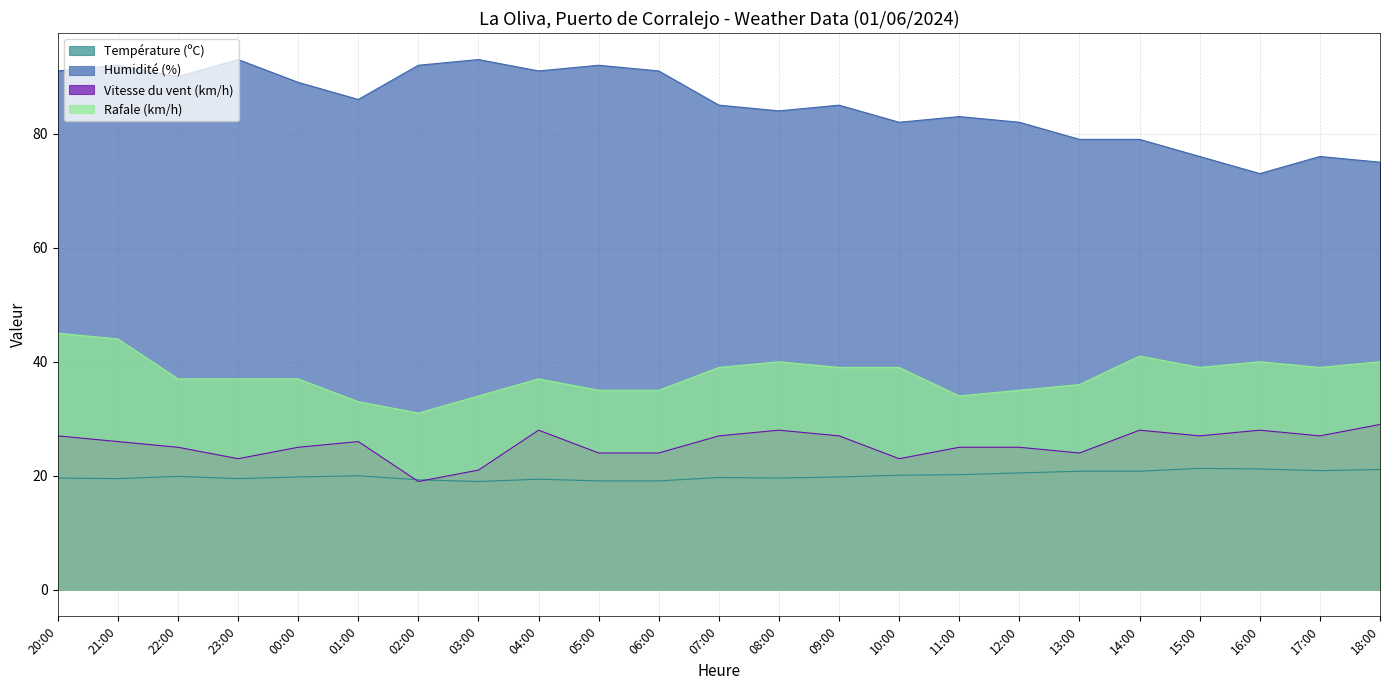

Reading left to right, list all the values displayed in this chart.

Température (ºC): 19.6	19.5	19.9	19.5	19.8	20.0	19.3	19.0	19.4	19.1	19.1	19.7	19.6	19.8	20.1	20.2	20.5	20.8	20.8	21.3	21.2	20.9	21.1
Humidité (%): 91.0	92.0	90.0	93.0	89.0	86.0	92.0	93.0	91.0	92.0	91.0	85.0	84.0	85.0	82.0	83.0	82.0	79.0	79.0	76.0	73.0	76.0	75.0
Vitesse du vent (km/h): 27.0	26.0	25.0	23.0	25.0	26.0	19.0	21.0	28.0	24.0	24.0	27.0	28.0	27.0	23.0	25.0	25.0	24.0	28.0	27.0	28.0	27.0	29.0
Rafale (km/h): 45.0	44.0	37.0	37.0	37.0	33.0	31.0	34.0	37.0	35.0	35.0	39.0	40.0	39.0	39.0	34.0	35.0	36.0	41.0	39.0	40.0	39.0	40.0